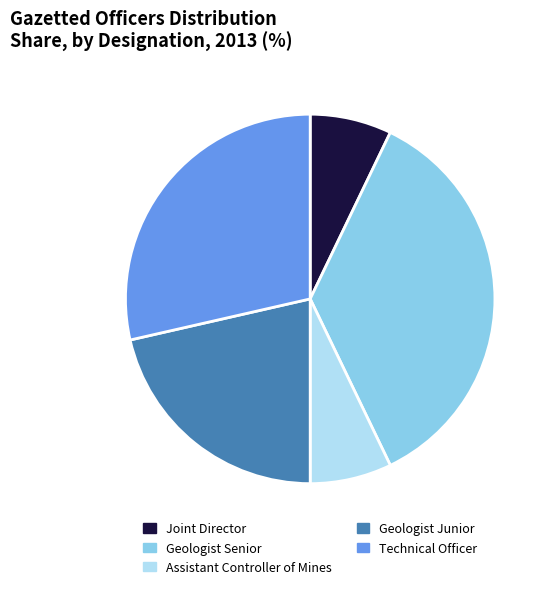

Does any single category account for the majority?

No